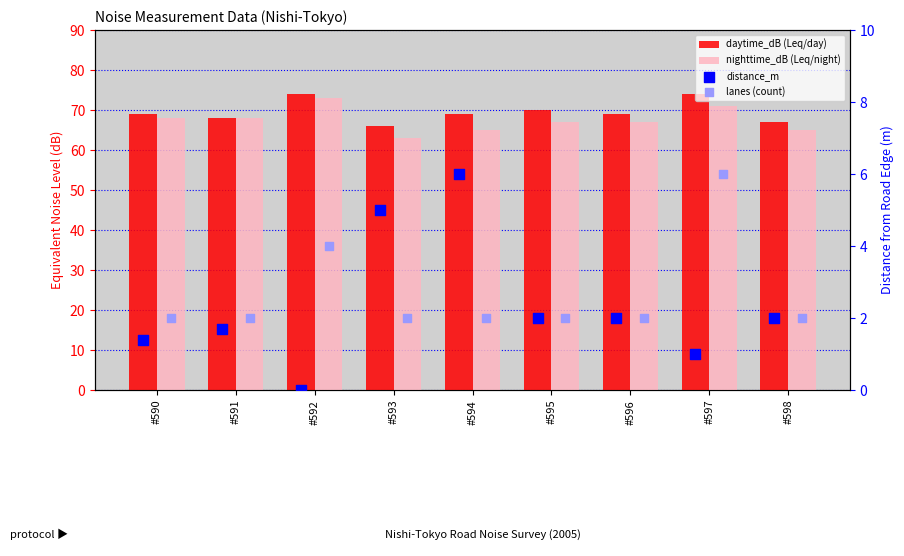

What are all the series names shown in the legend?

daytime_dB (Leq/day), nighttime_dB (Leq/night), distance_m, lanes (count)